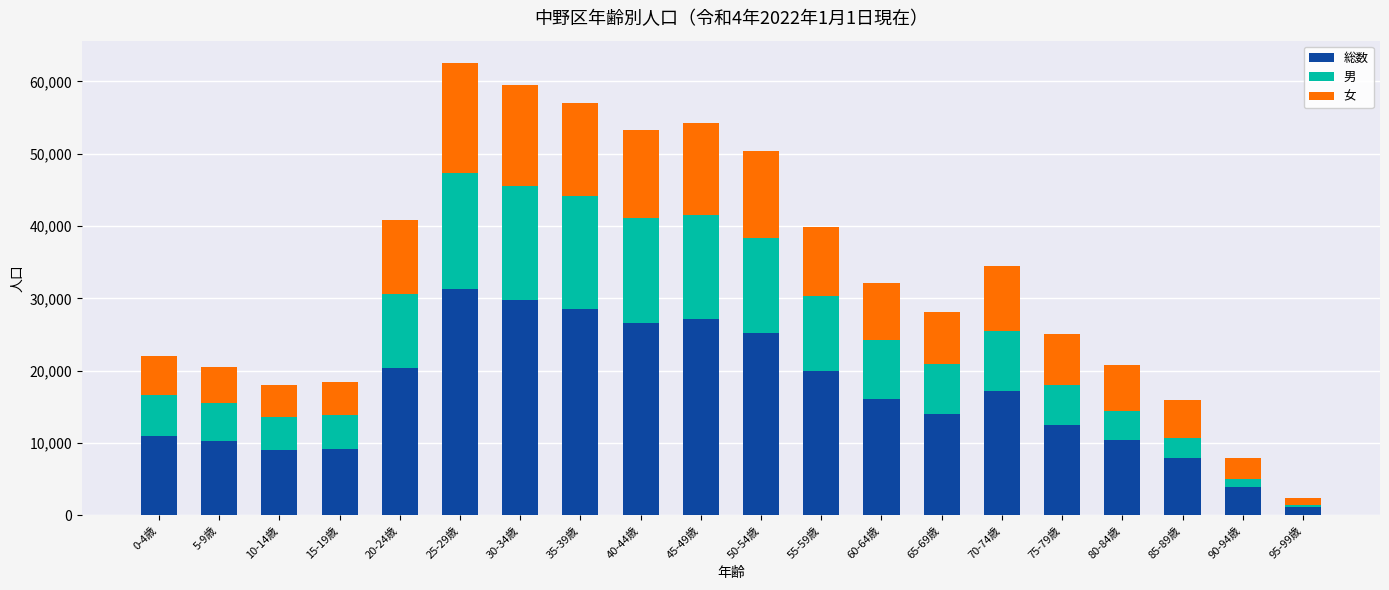

The value of 総数 at 35-39歳 is 8392. True or false?

False